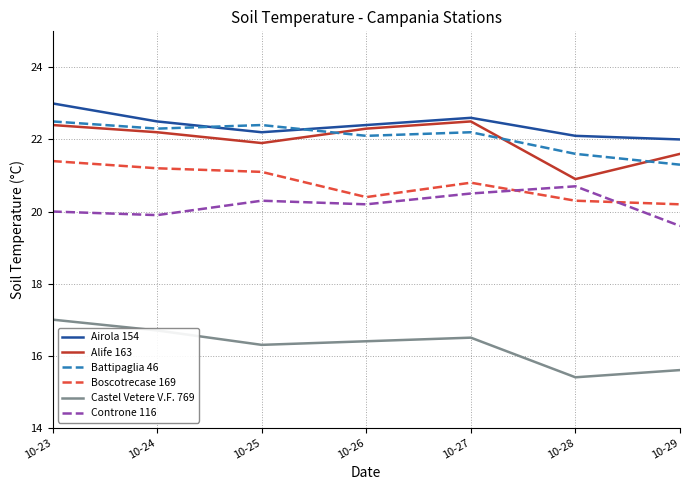

Is the value of Battipaglia 46 at 10-27 greater than the value of Alife 163 at 10-28?

Yes